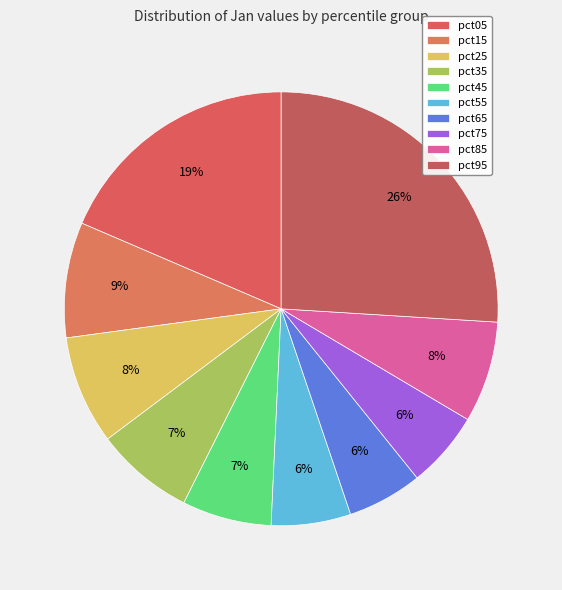

Count the number of slices in the pie.

10